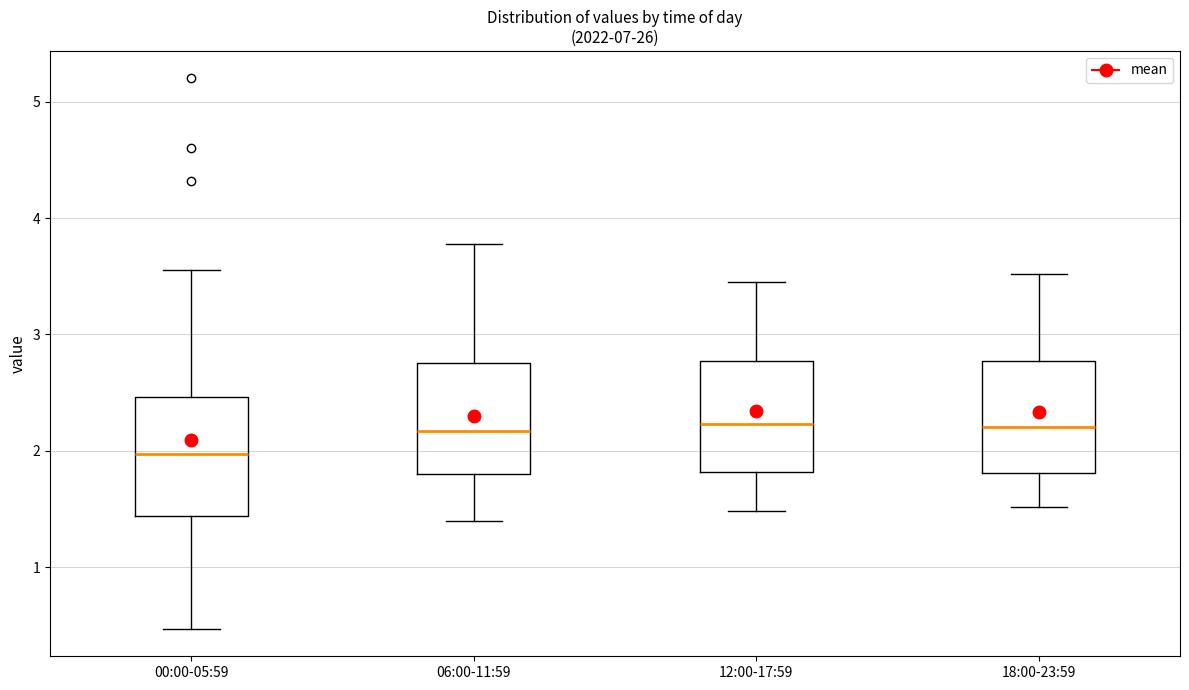

Reading left to right, transcribe this box plot: for each box, give where its median line is, the range the box spans, and where its two whiskers end, as read against the y-axis. The values are not printed on the chart, so give them approximately, as read against the axis.

00:00-05:59: median 2.0, box 1.4 to 2.5, whiskers 0.5 to 3.6
06:00-11:59: median 2.2, box 1.8 to 2.8, whiskers 1.4 to 3.8
12:00-17:59: median 2.2, box 1.8 to 2.8, whiskers 1.5 to 3.5
18:00-23:59: median 2.2, box 1.8 to 2.8, whiskers 1.5 to 3.5